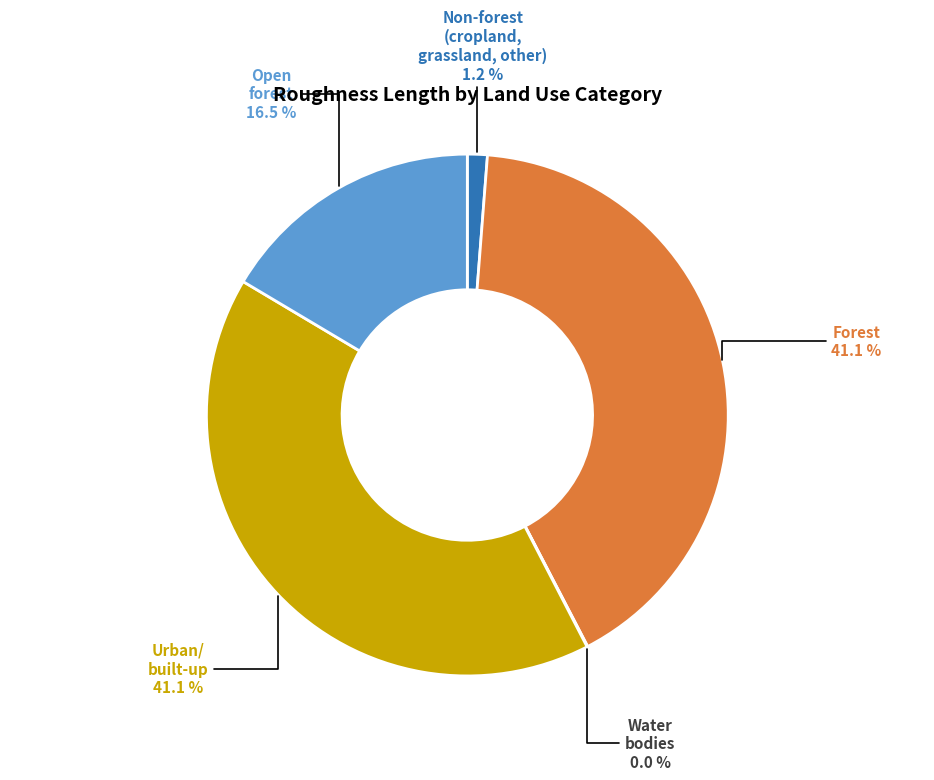

Is there a majority slice in this chart?

No